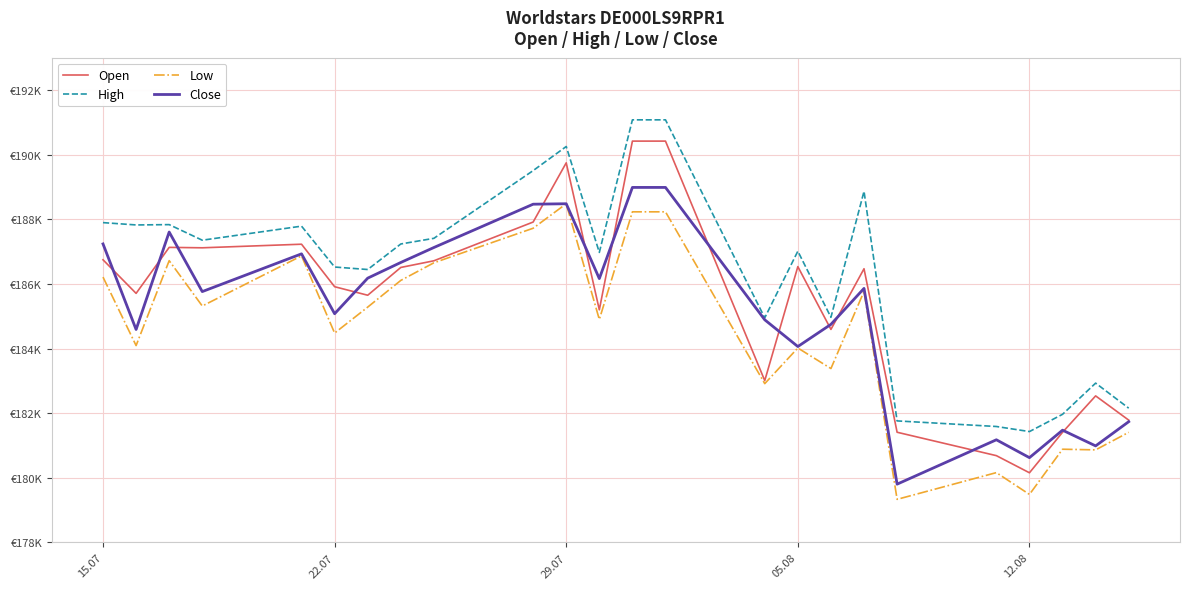

Rank the series by their average value, from highest to lowest.

High, Open, Close, Low